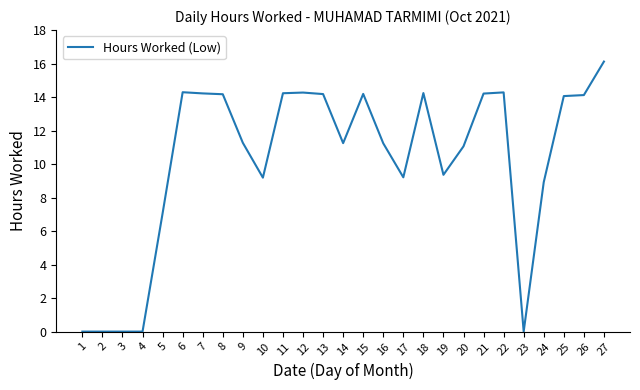

Between 4 and 19, which is larger?

19